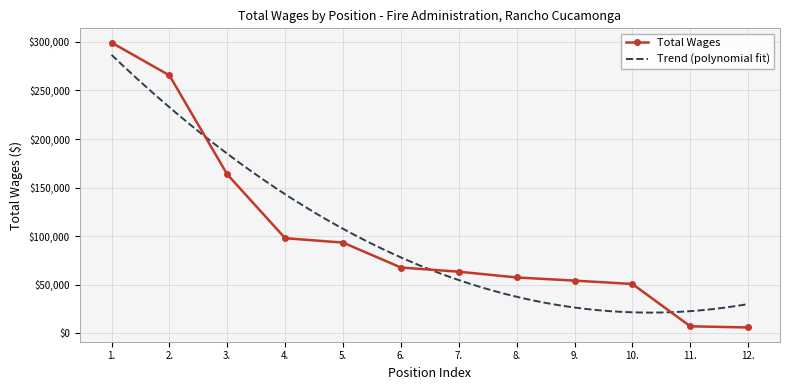

The chart shows a value of 463824 at 1.. True or false?

False